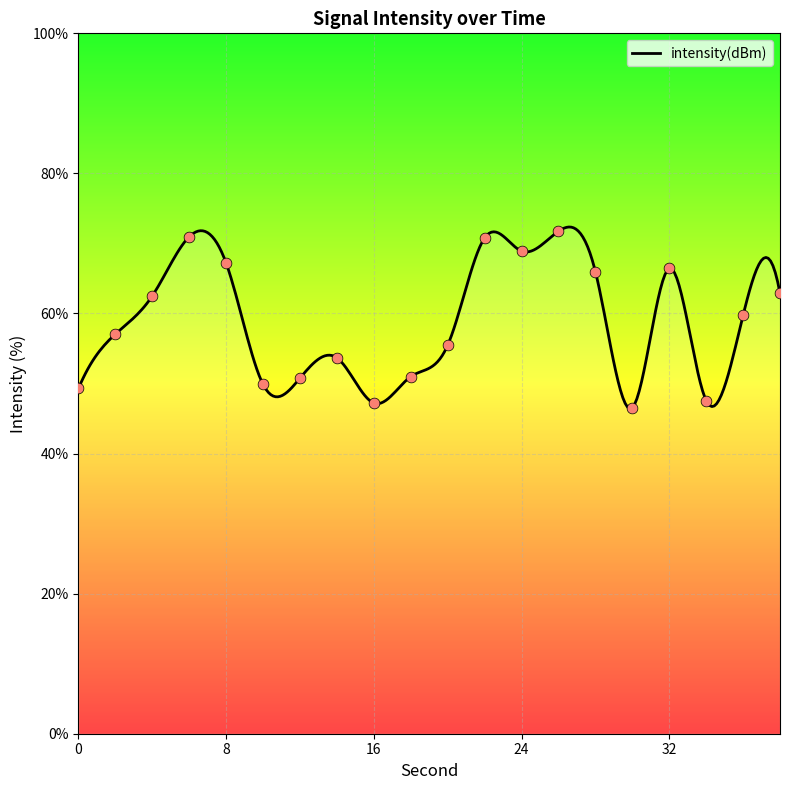

What is the change in value from 26 to 30?

-25.2